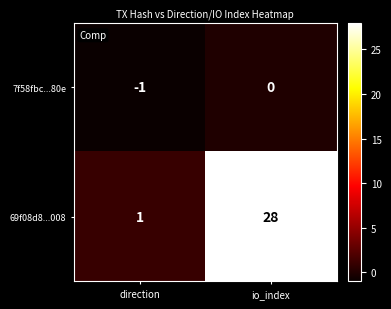

Rank the categories by 69f08d8...008 value from lowest to highest.

direction, io_index